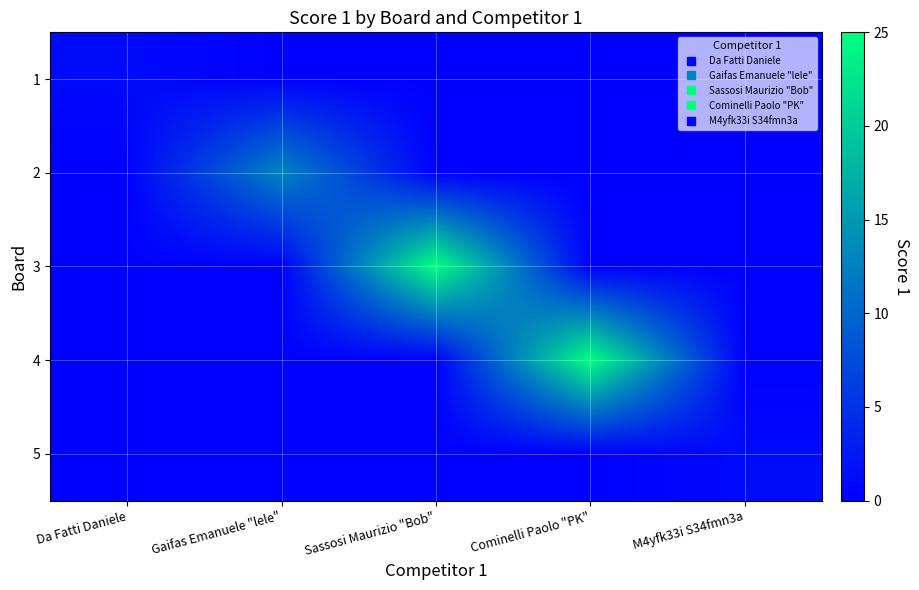

What is the maximum value shown in the chart?

25